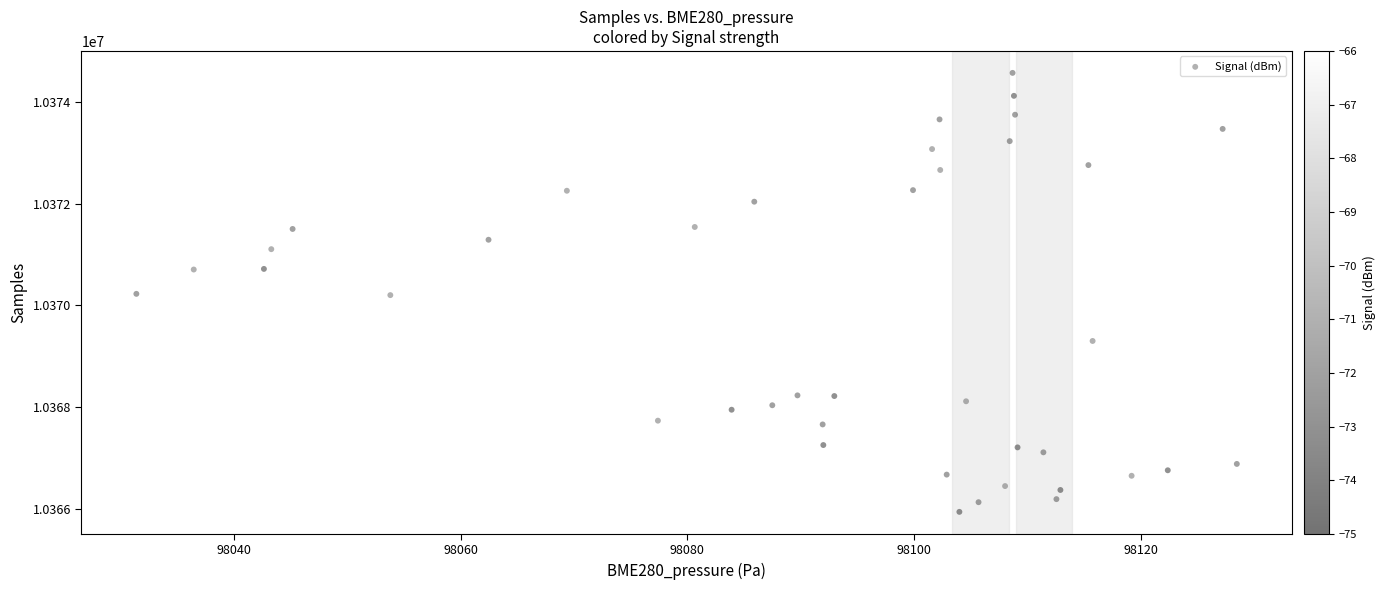

What is the range of Y values (max minus min)?

8626